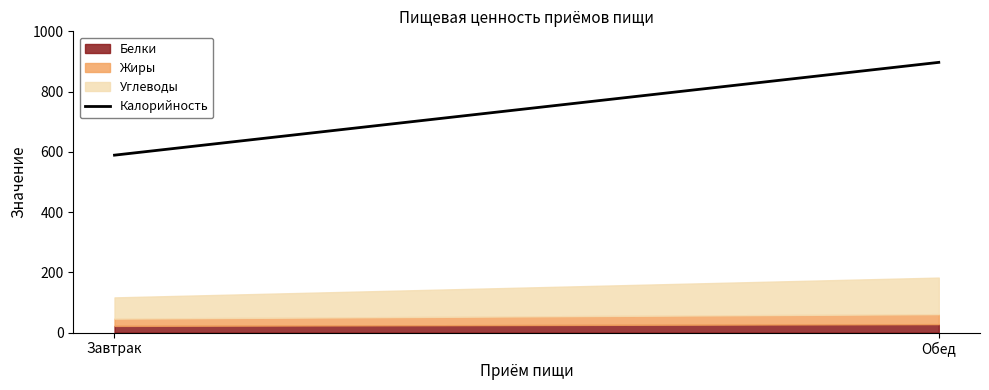

Rank the categories by value from highest to lowest.

Обед, Завтрак